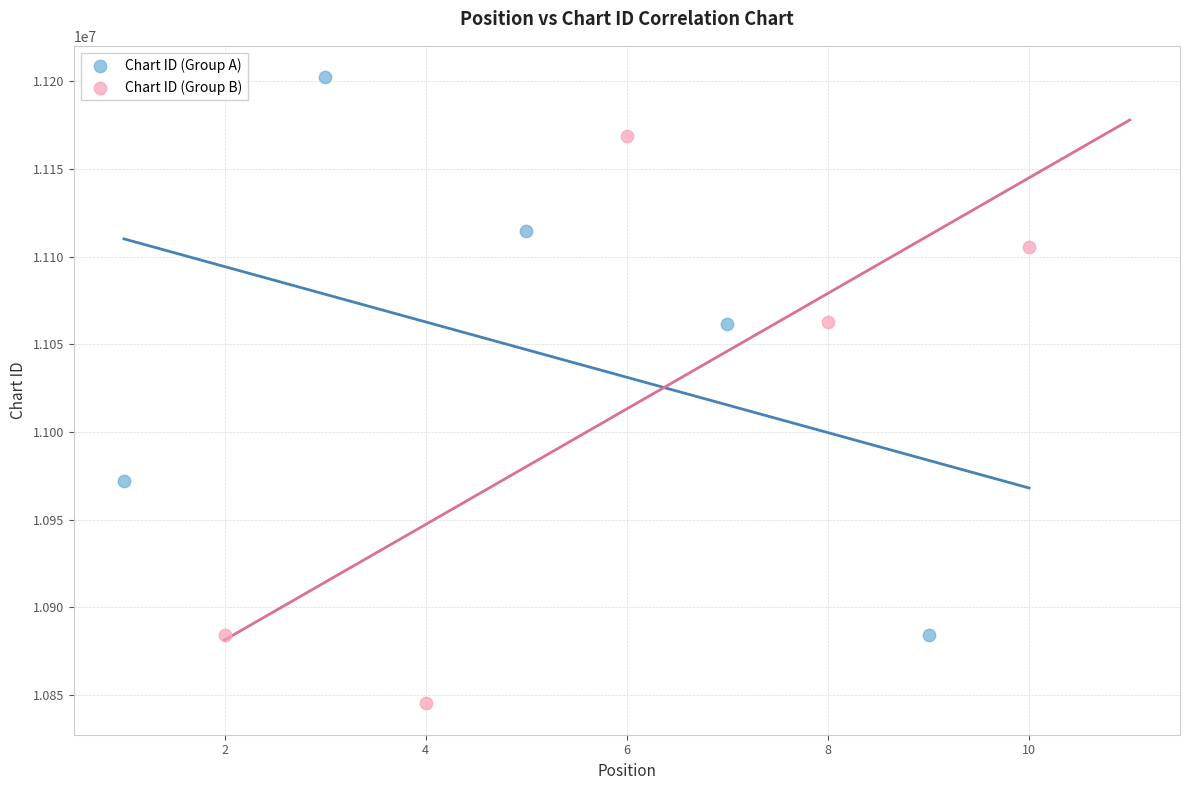

Which series reaches the minimum Y coordinate?

Chart ID (Group B)